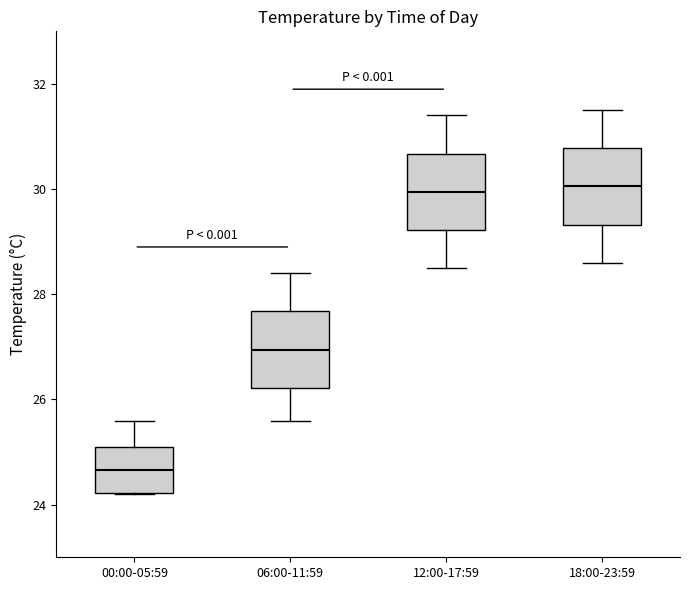

Where is the lower edge of the box for 00:00-05:59 on the y-axis? The values are not printed on the chart, so give them approximately, as read against the axis.

24.2